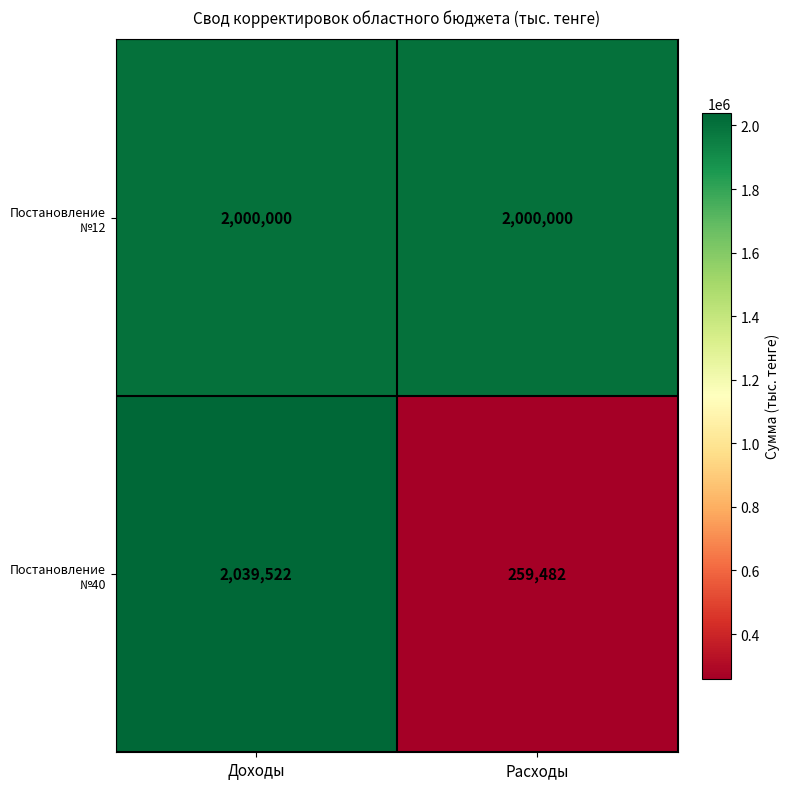

Which series has the largest total across all categories?

Постановление №12